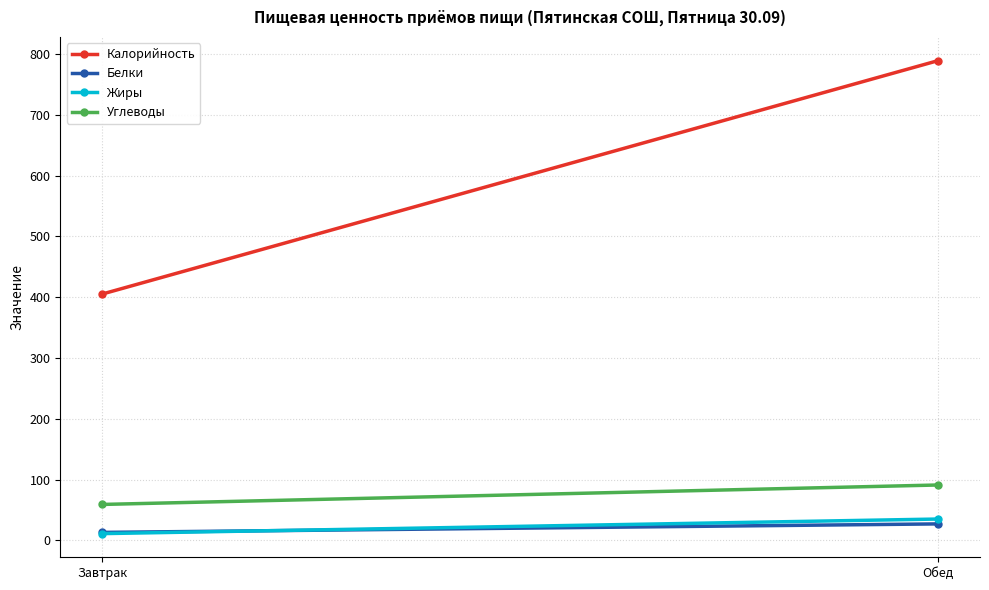

What is the difference between the maximum and minimum values in the Жиры series?

24